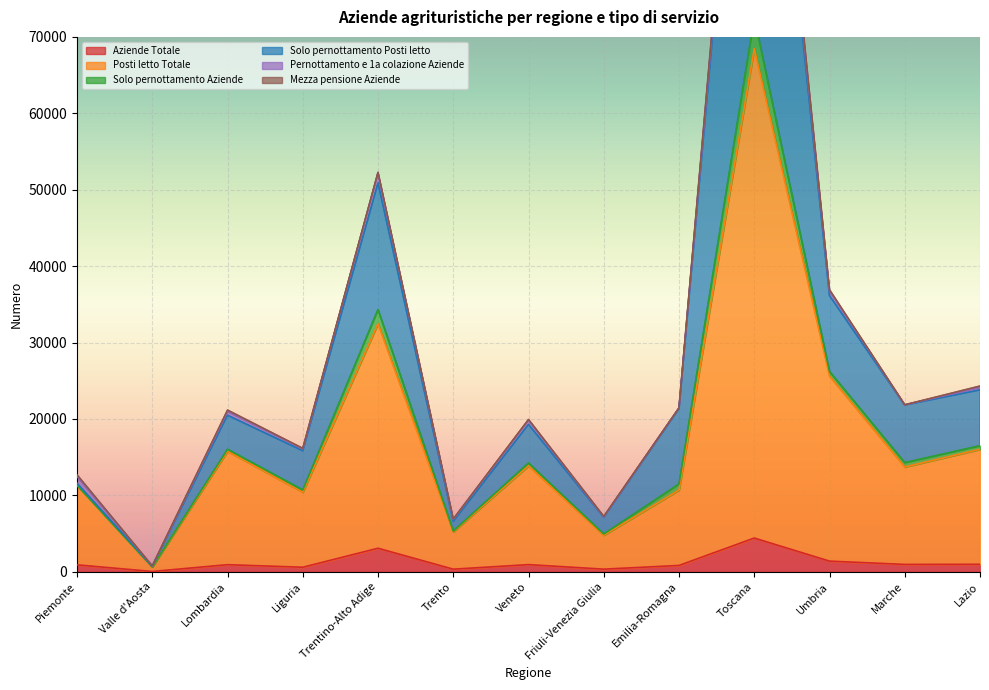

The Aziende Totale series shows 44 at Valle d'Aosta. True or false?

True